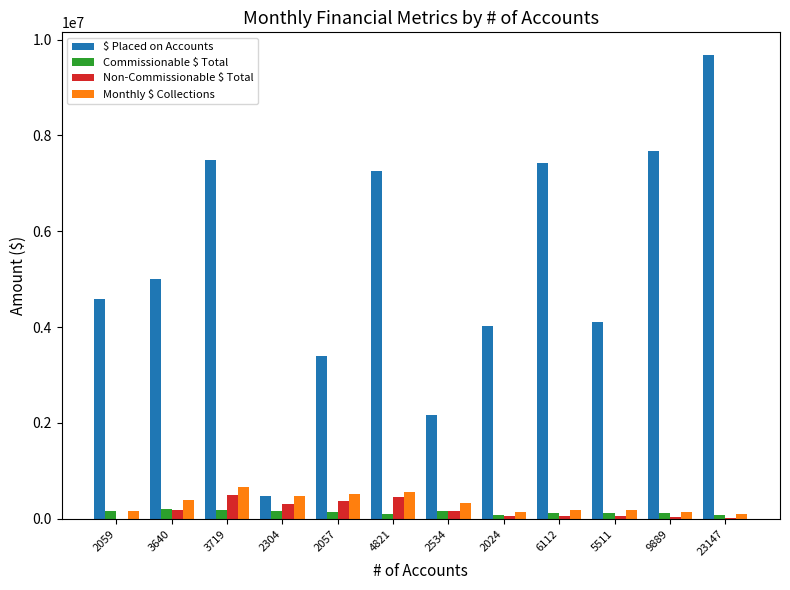

The value of $ Placed on Accounts at 4821 is 7261941.0. True or false?

True